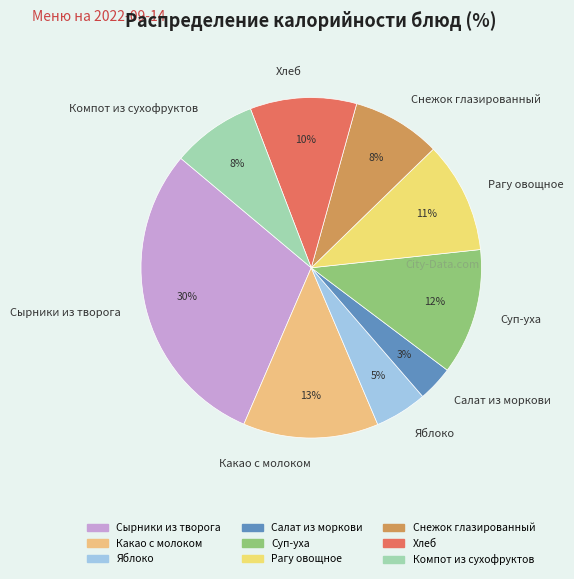

How many slices are in this pie chart?

9